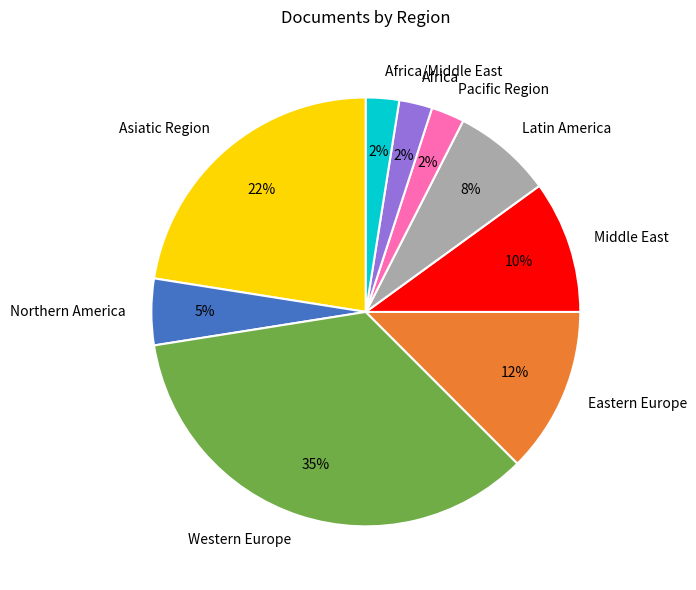

To the nearest percent, what portion does Northern America represent?

5%